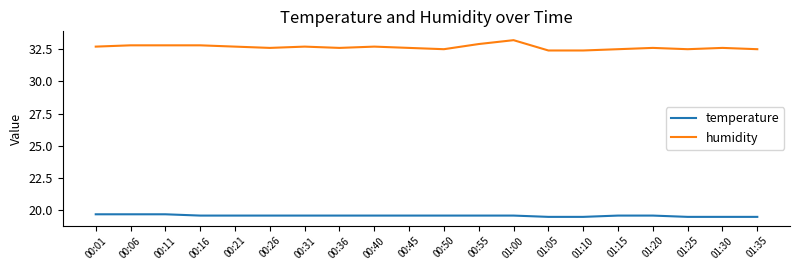

True or false: temperature has a value of 19.6 at 00:36.

True